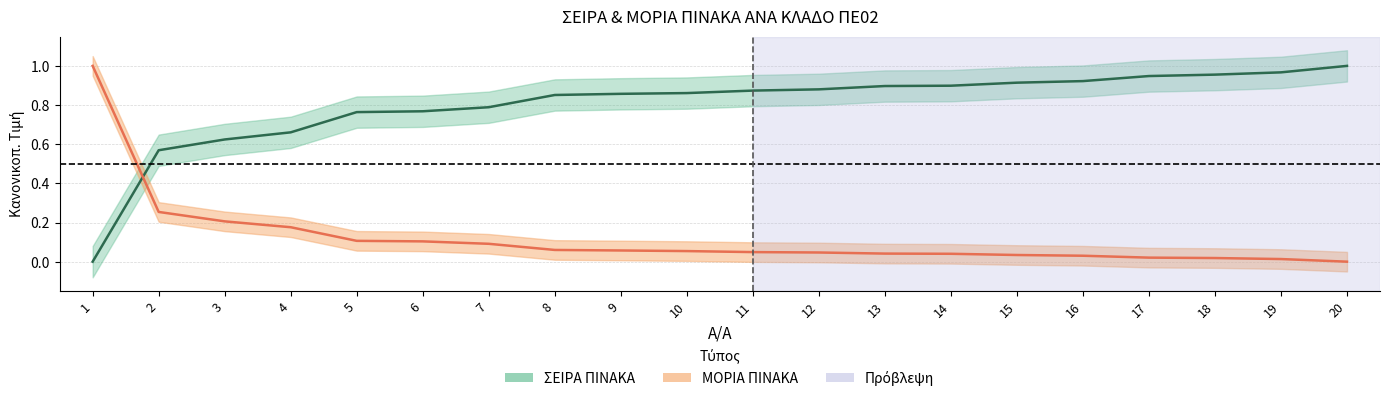

How many data points in ΣΕΙΡΑ ΠΙΝΑΚΑ are above 0?

19